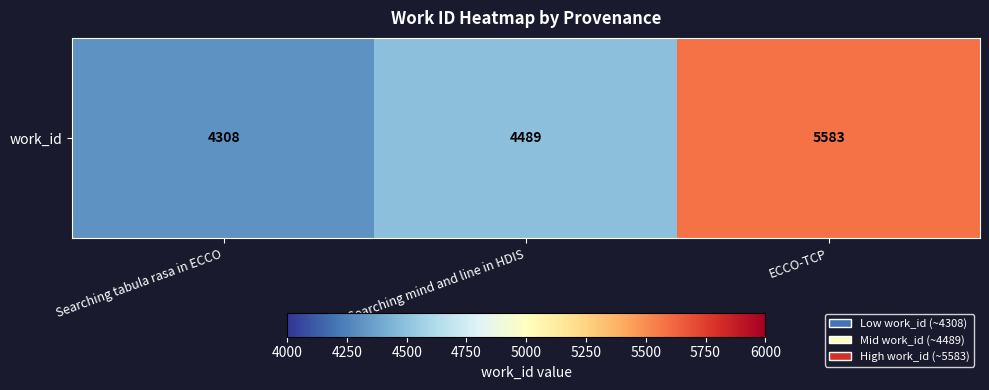

Reading left to right, what are all the values shown in this chart?

4308	4489	5583